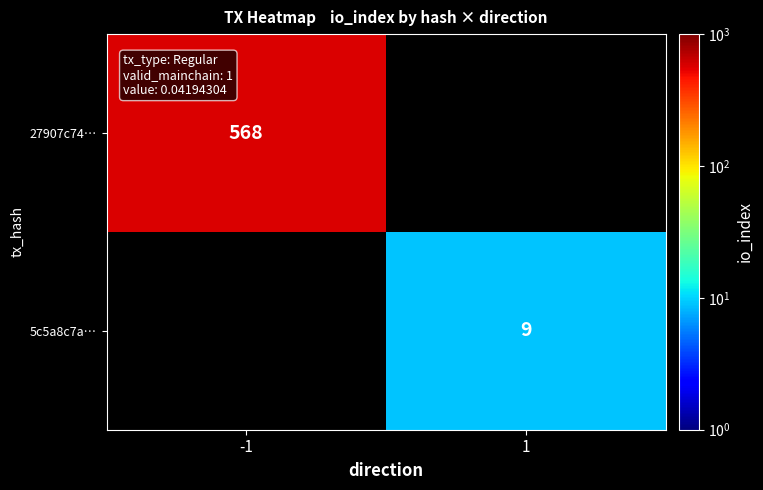

Is it true that 27907c74… equals 389 at -1?

False